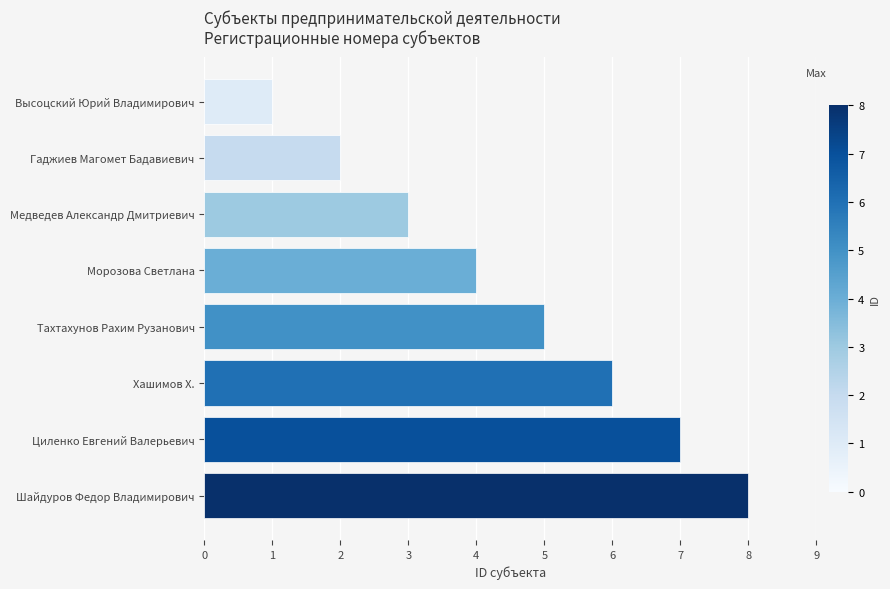

What is the difference between the second highest and minimum values?

6